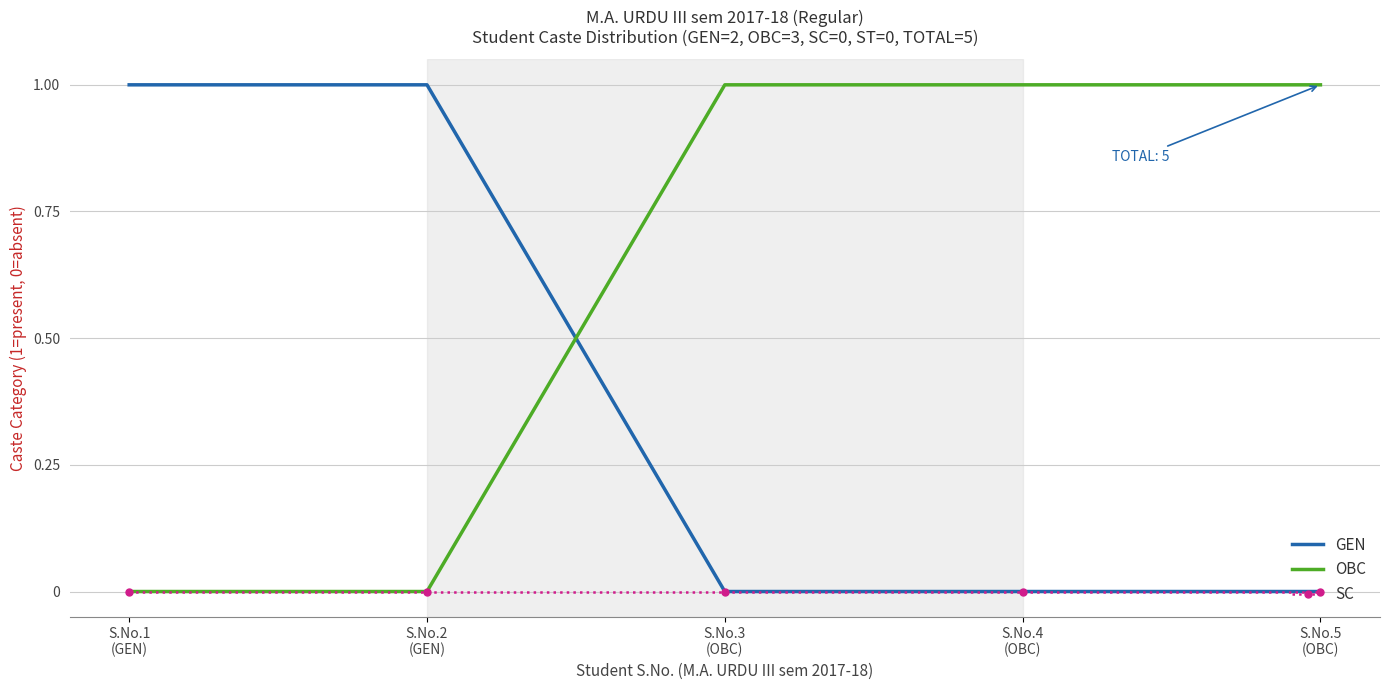

Which series has the largest total across all categories?

OBC